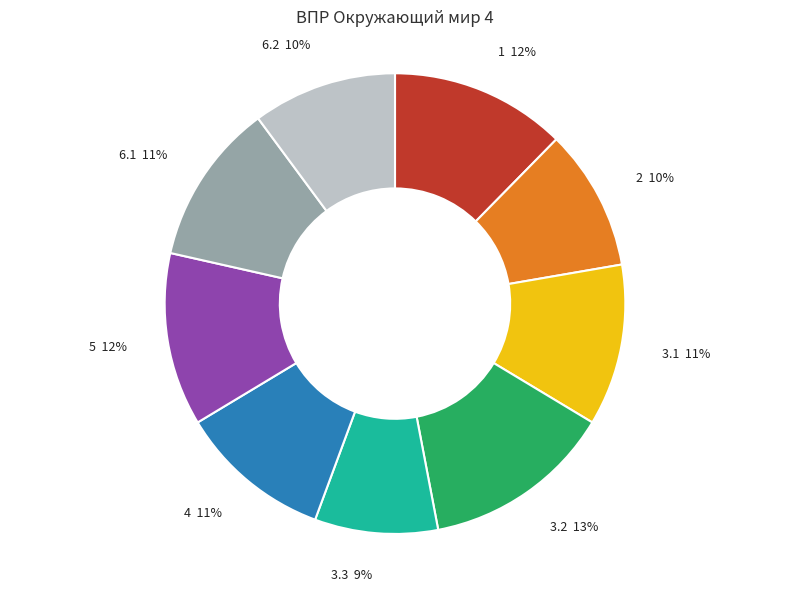

Does any single category account for the majority?

No